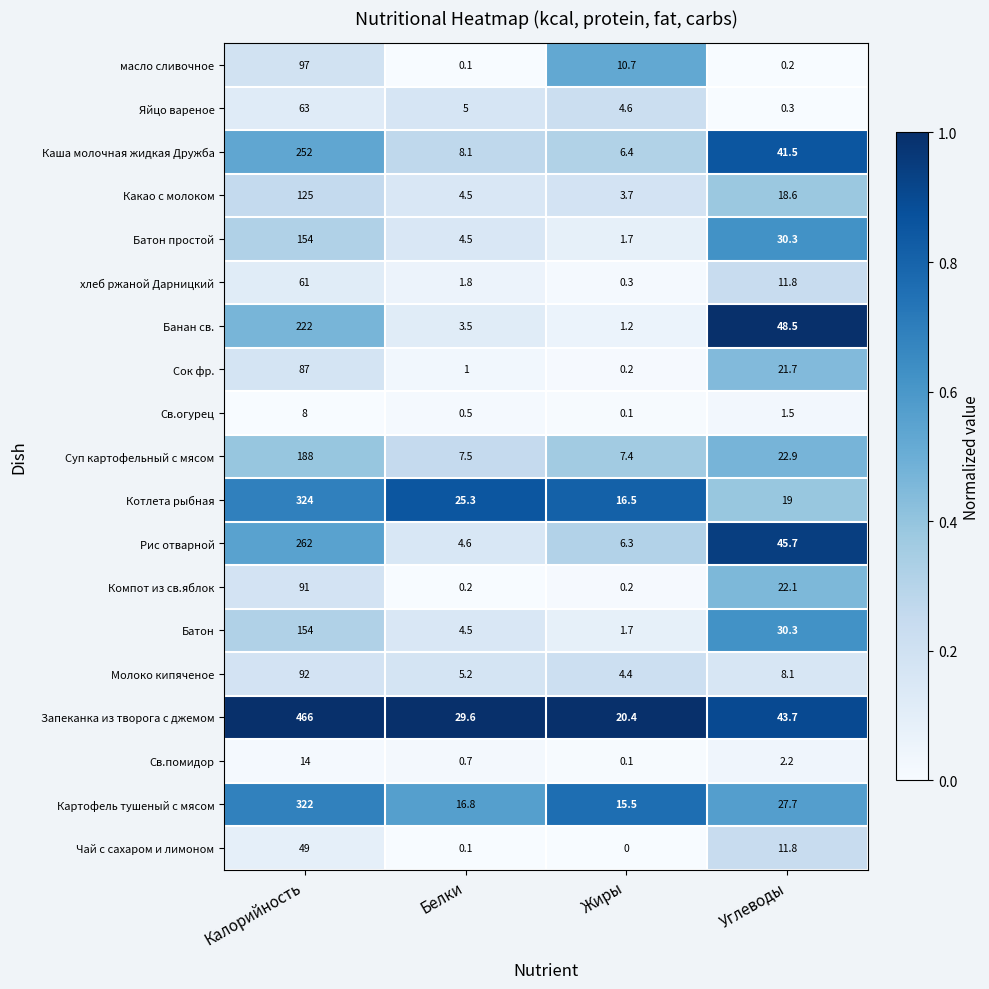

Count the number of categories in the chart.

4